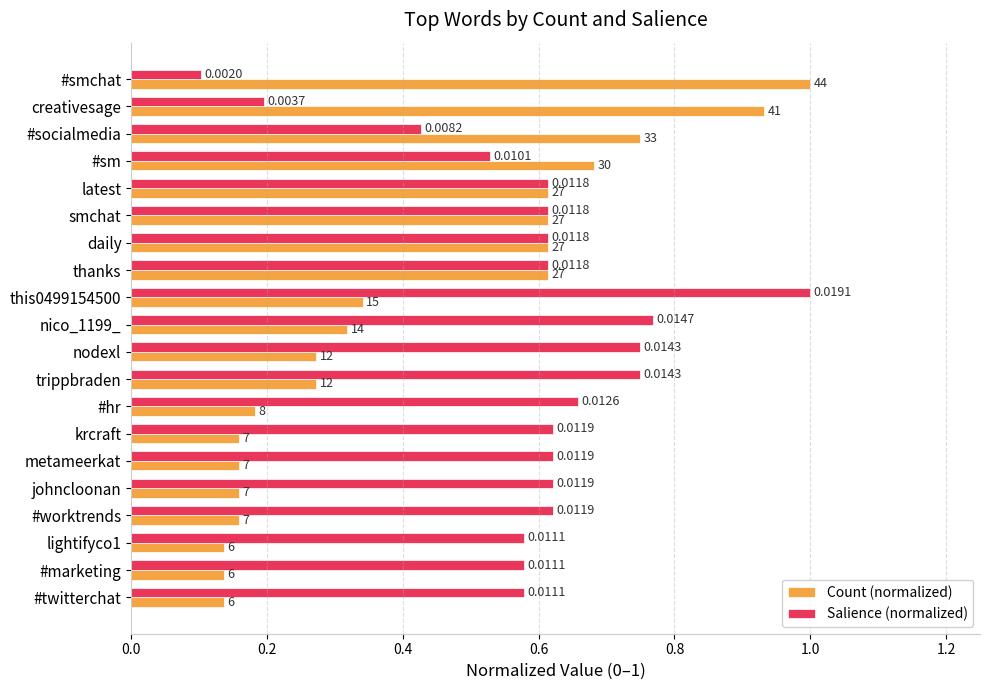

How many Salience (normalized) values are between 0 and 1?

20